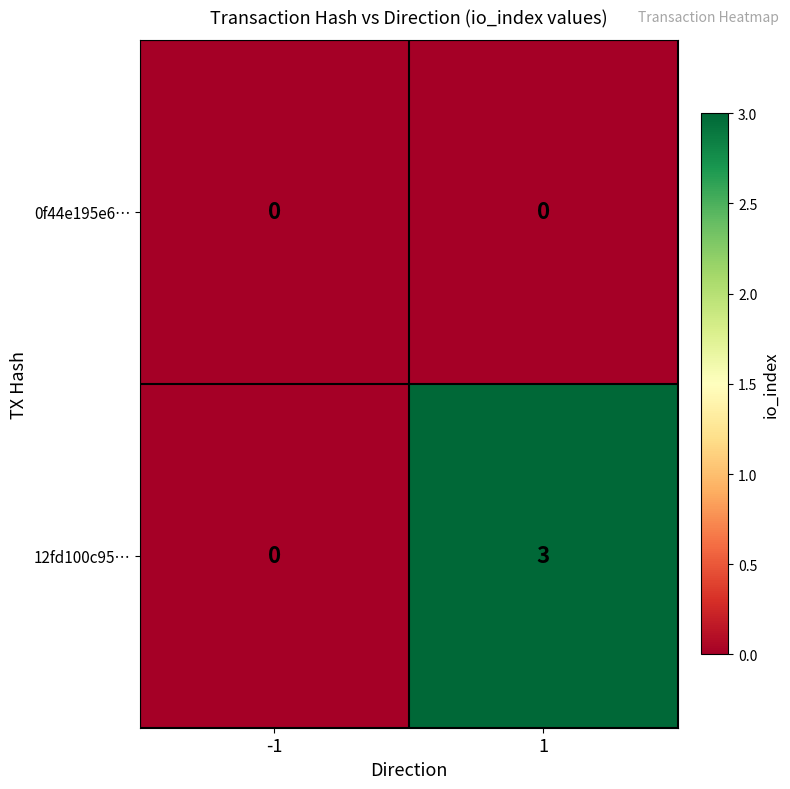

Reading right to left, transcribe all the data shown in this chart.

0f44e195e6…: 0	0
12fd100c95…: 3	0